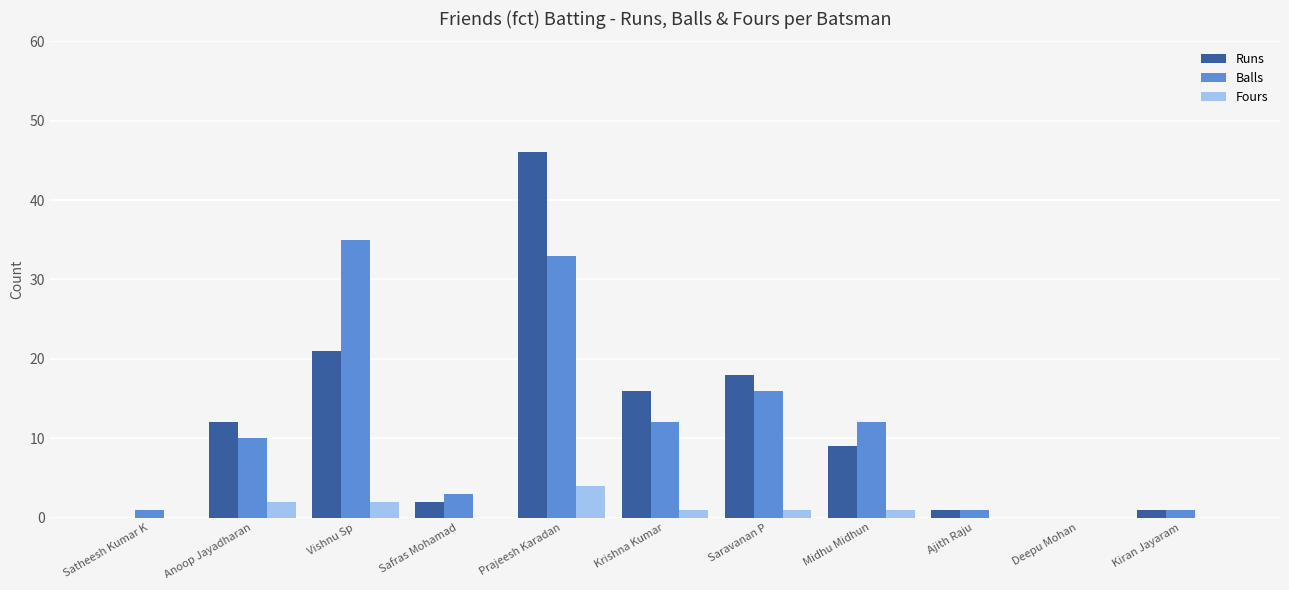

What is the difference between the Balls values at Anoop Jayadharan and Satheesh Kumar K?

9